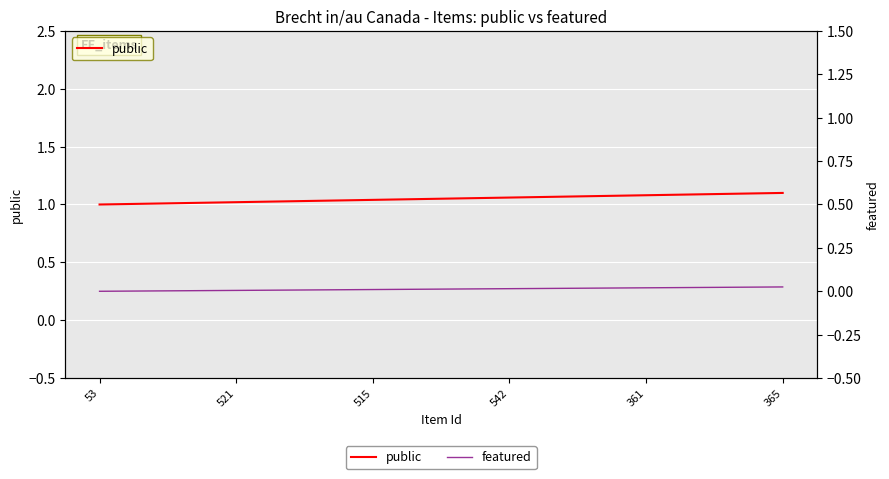

What are all the series names shown in the legend?

public, featured